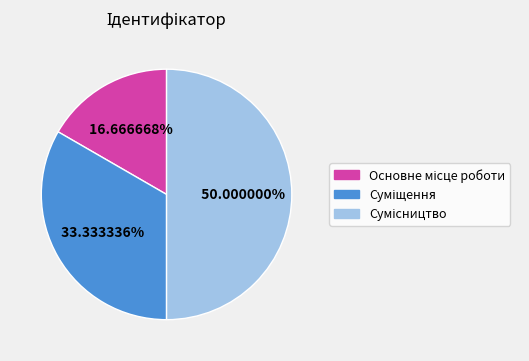

What percentage is the Суміщення slice, to the nearest percent?

33%